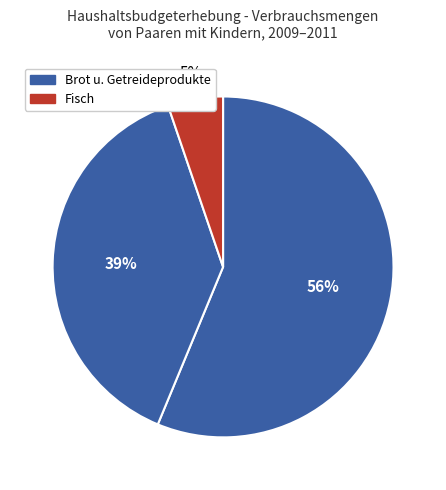

Count the number of slices in the pie.

3